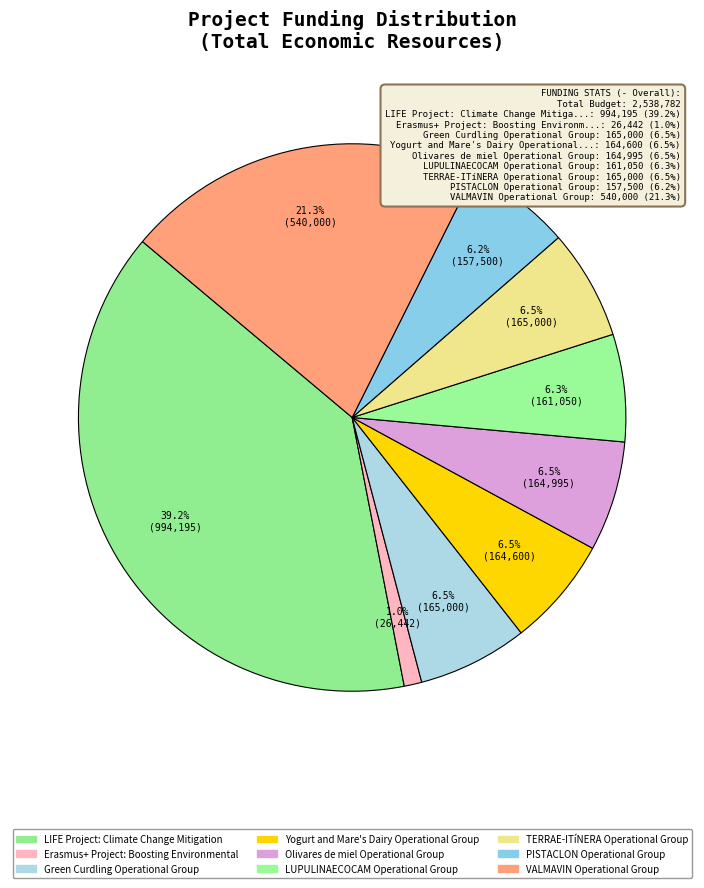

Combined, what portion of the pie is LIFE Project: Climate Change Mitigation and LUPULINAECOCAM Operational Group?

45.5%